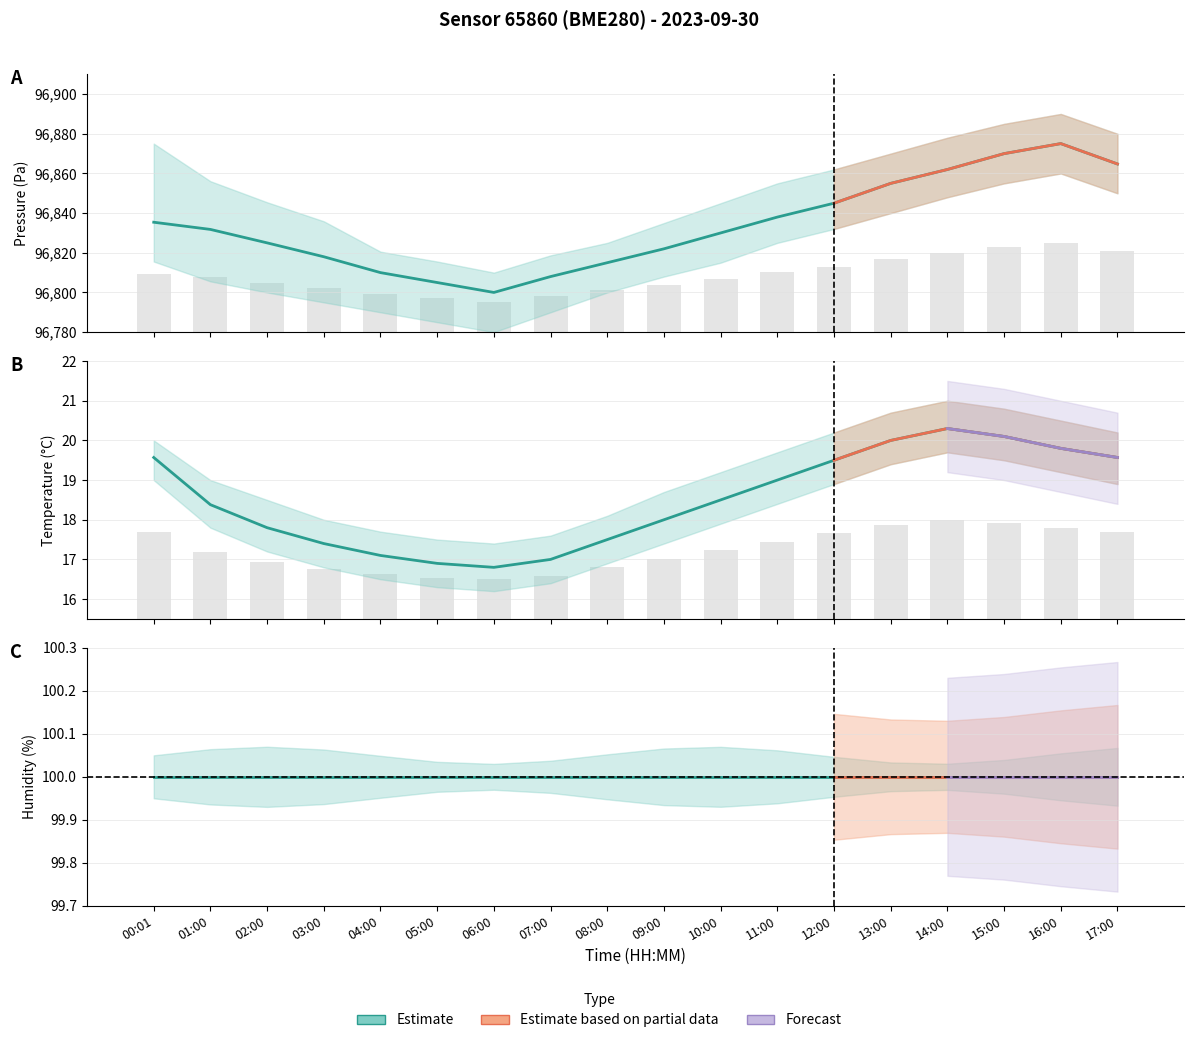

What is the label of the 4th bar from the left?

03:00